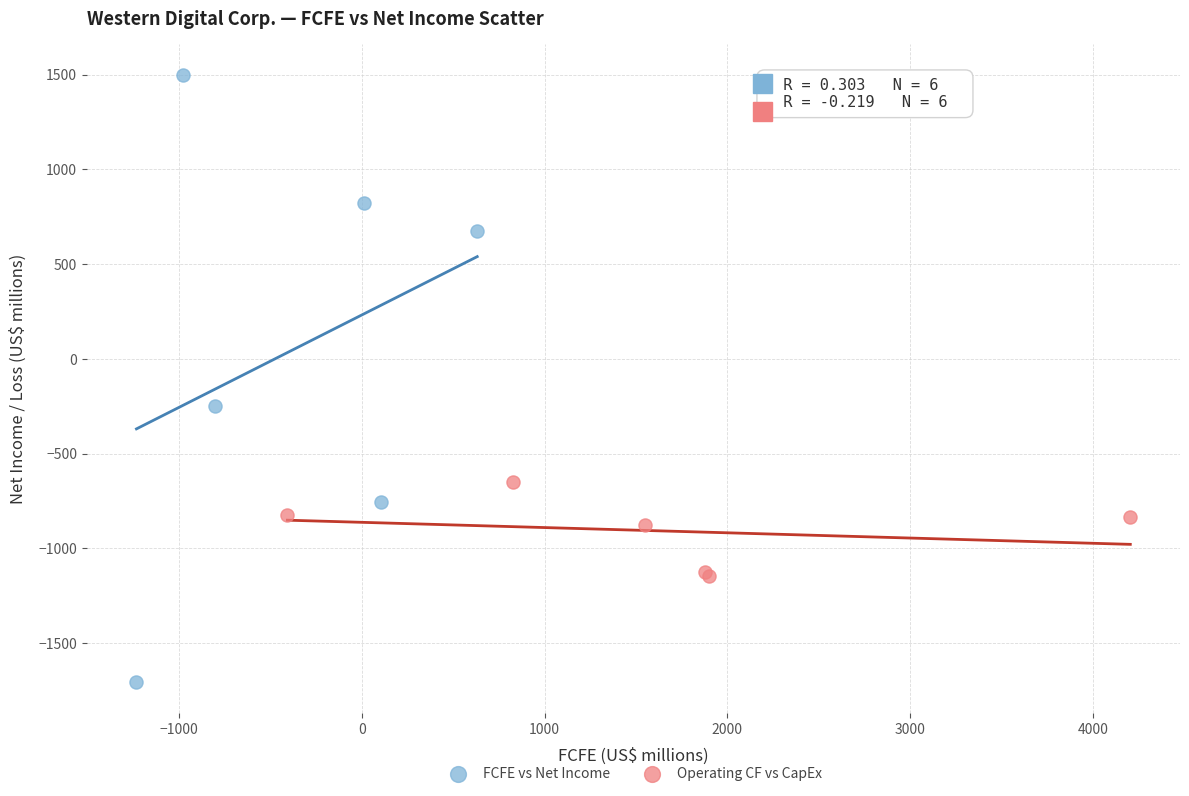

Which series contains the highest Y value?

FCFE vs Net Income